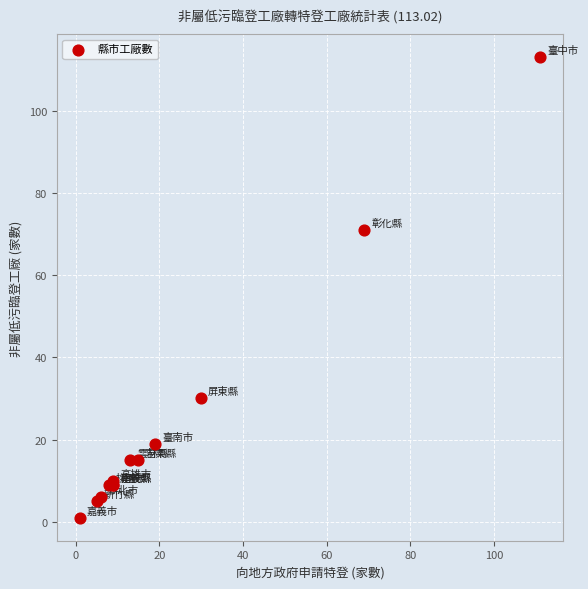

What Y value in the scatter plot is closest to 57?

71